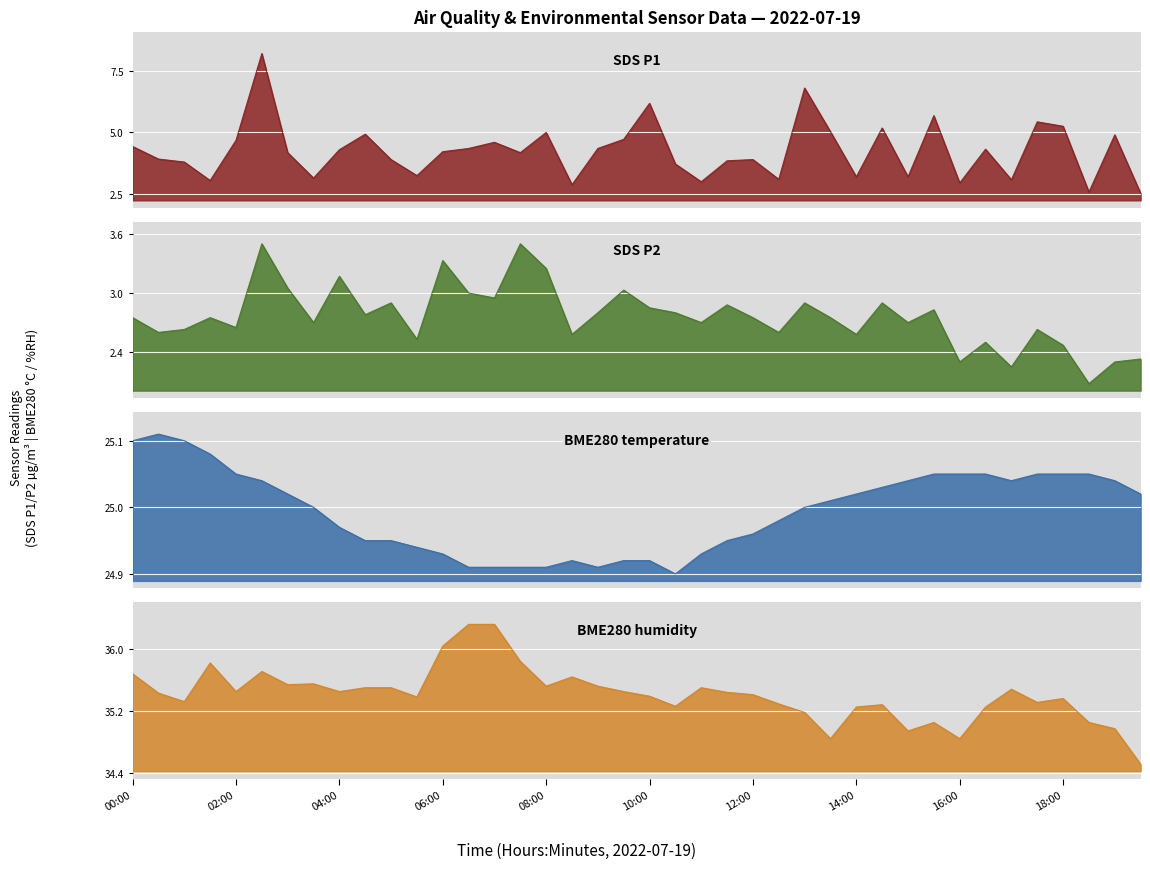

Where is the first local maximum for SDS_P2?

01:30